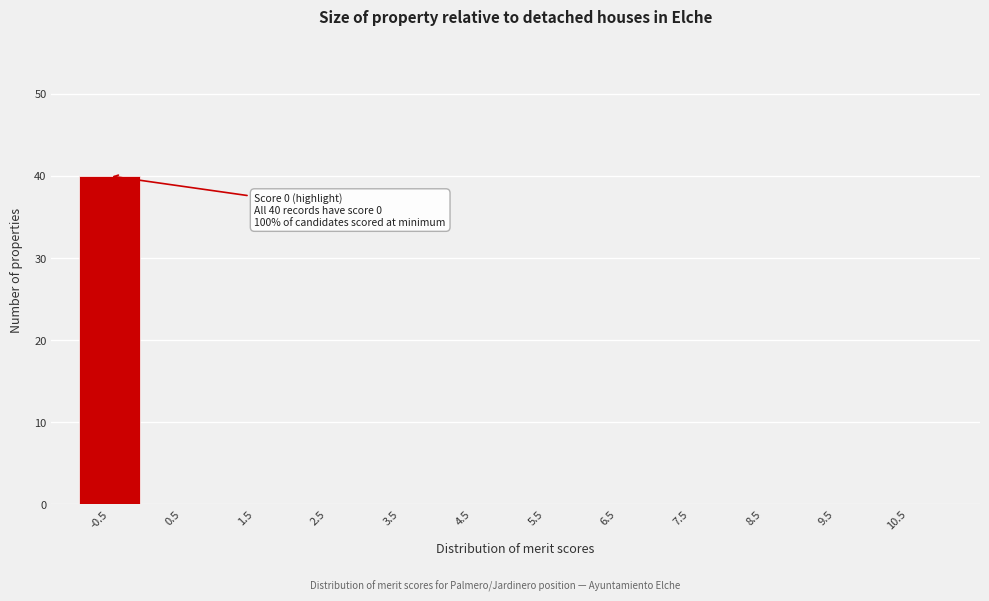

Reading left to right, extract all data points from this chart.

-0.5=40	0.5=0	1.5=0	2.5=0	3.5=0	4.5=0	5.5=0	6.5=0	7.5=0	8.5=0	9.5=0	10.5=0